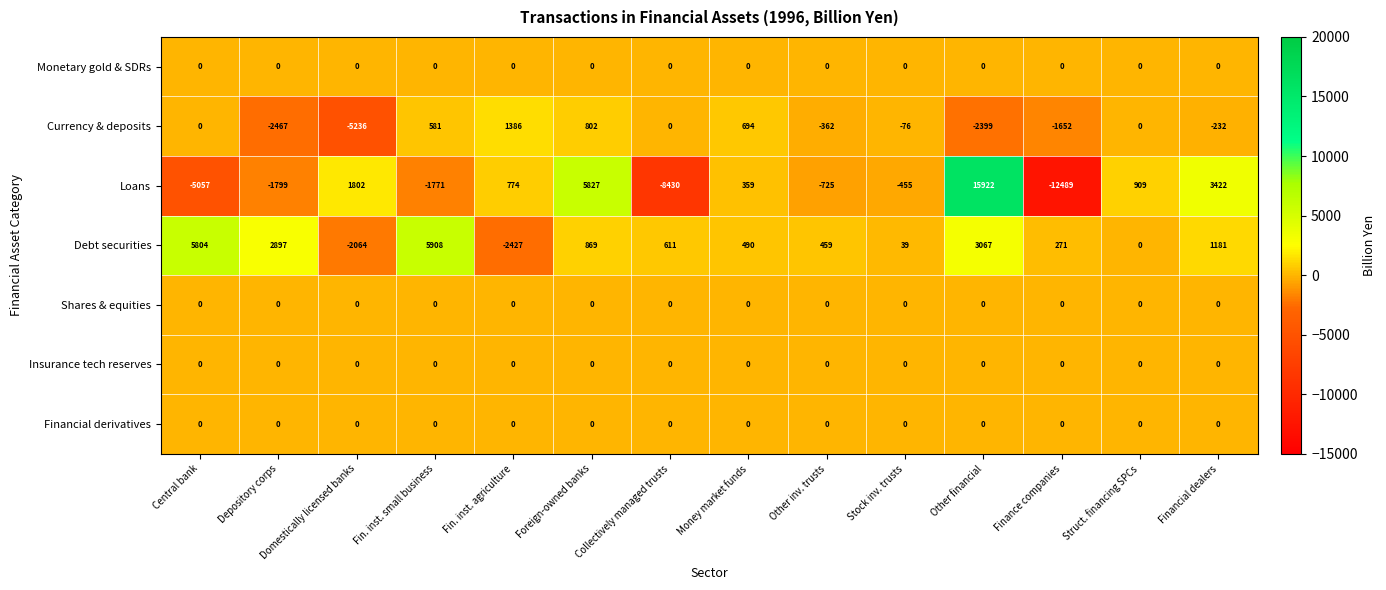

Which series has the largest total across all categories?

Debt securities